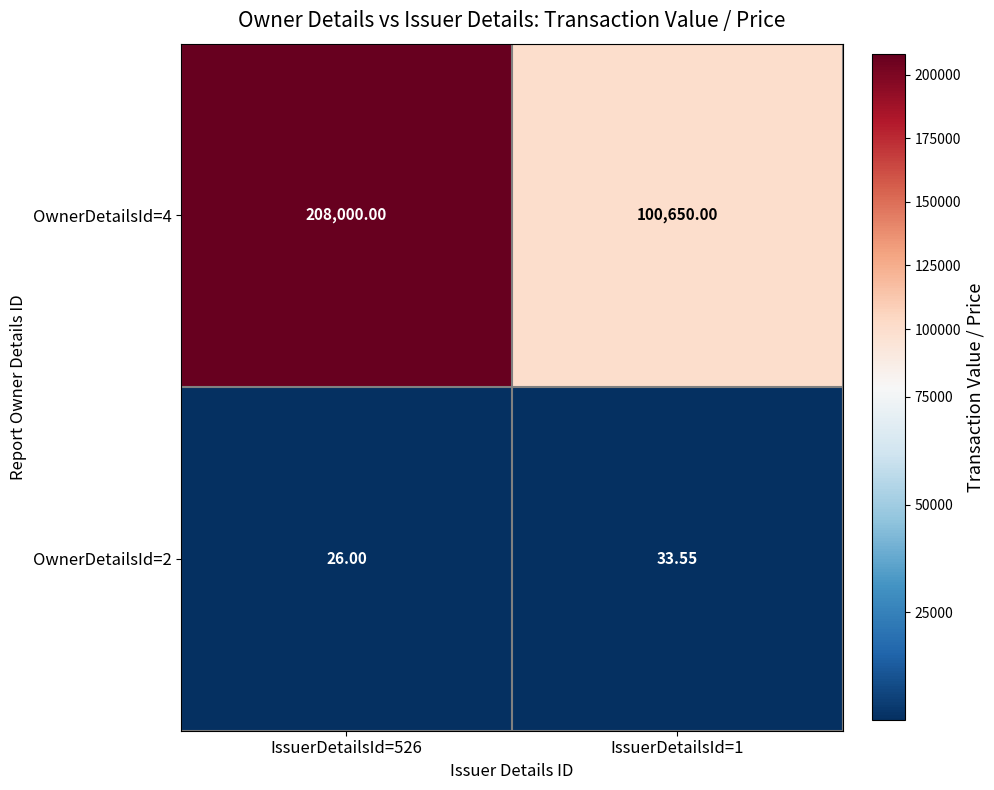

Rank the series by their maximum value, from highest to lowest.

OwnerDetailsId=4, OwnerDetailsId=2